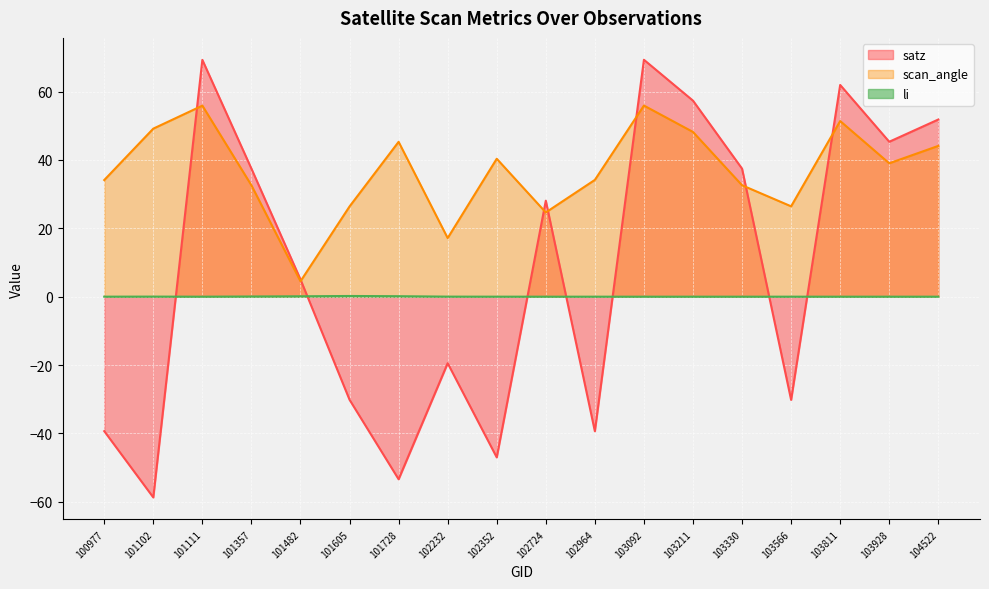

Is it true that li equals -0.1 at 102964?

False